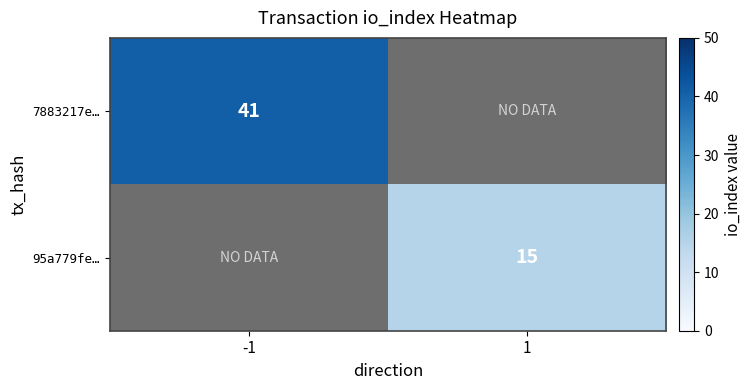

Is it true that 7883217e… equals 41 at -1?

True